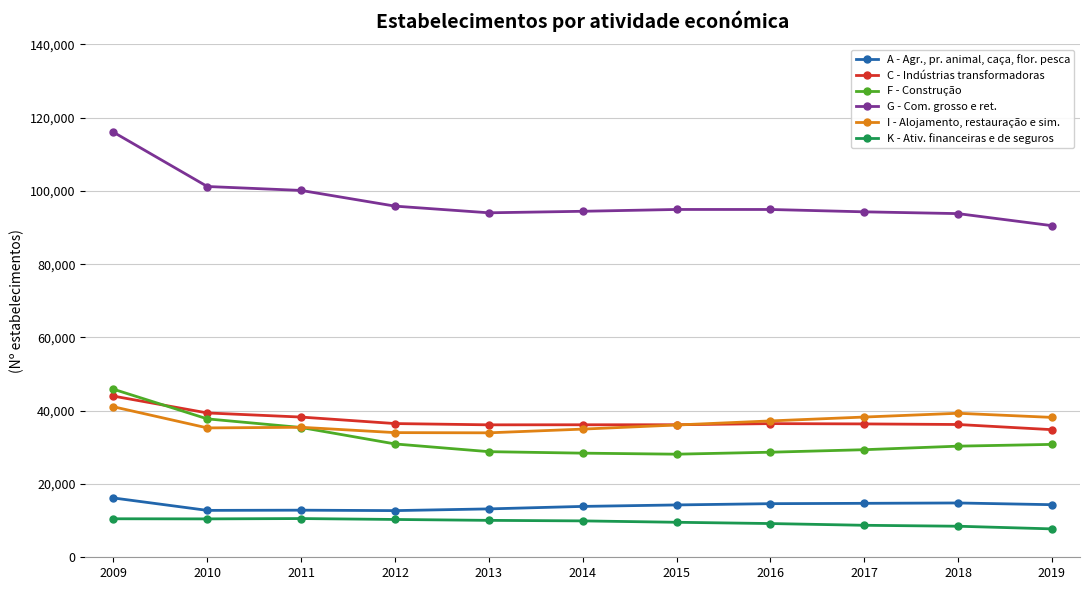

At which category is the sum across all series the highest?

2009